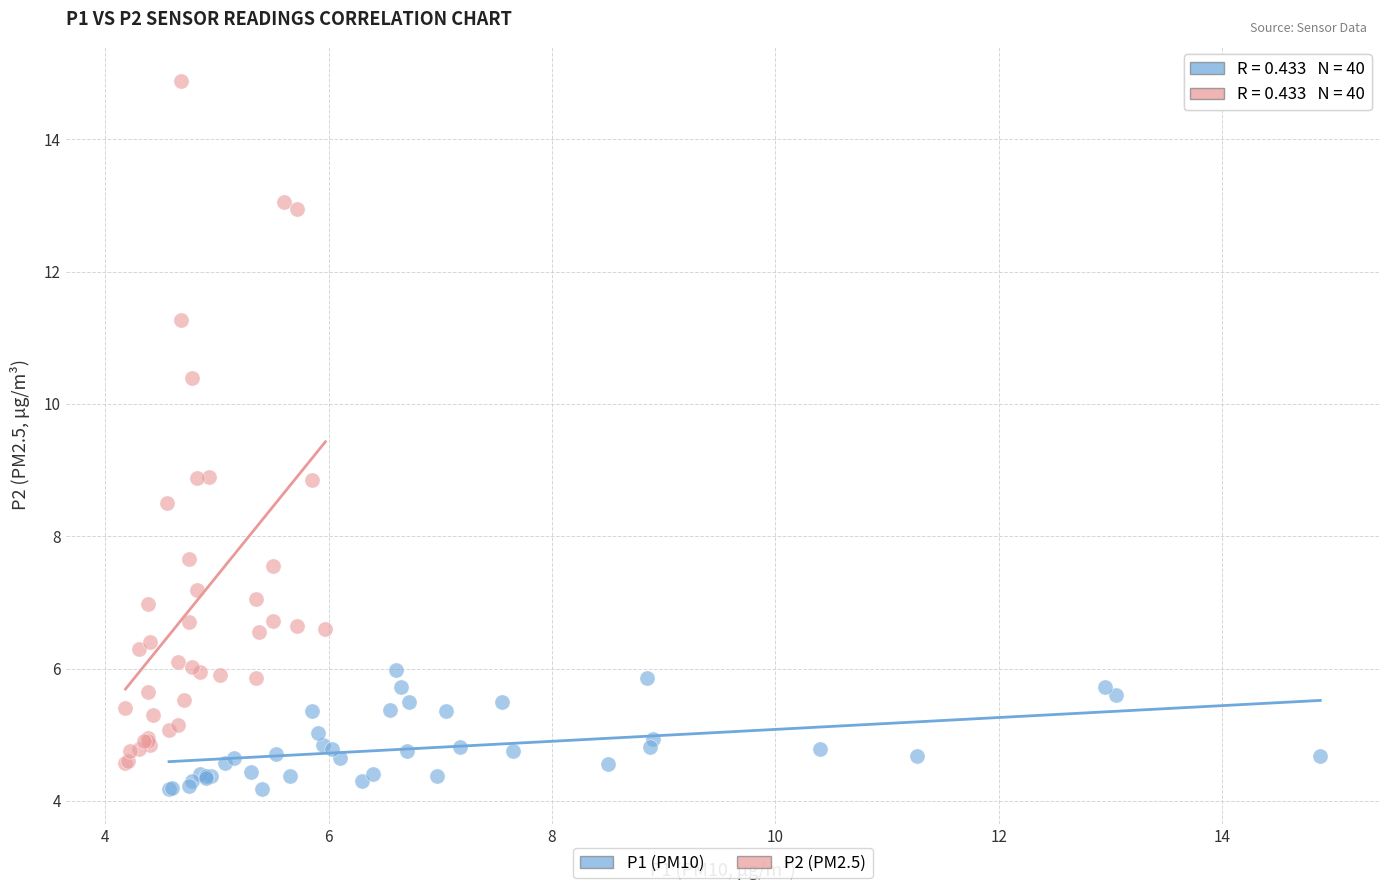

Which series reaches the maximum Y coordinate?

P2 (PM2.5)